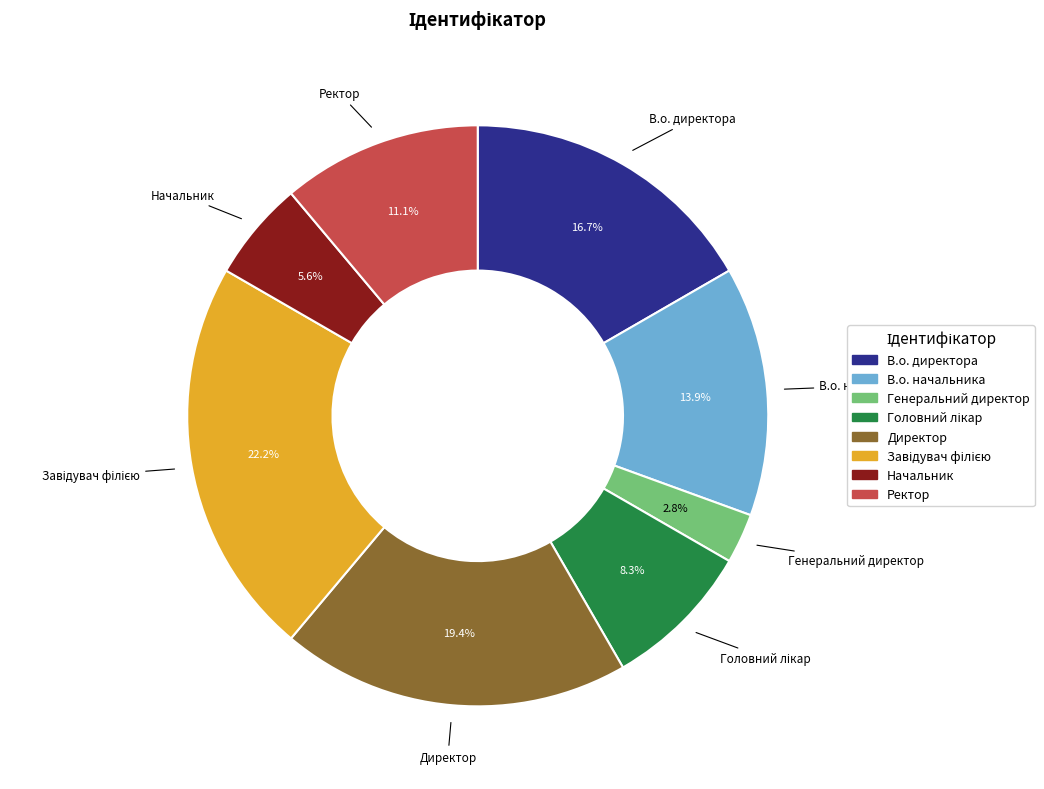

Does any single category account for the majority?

No